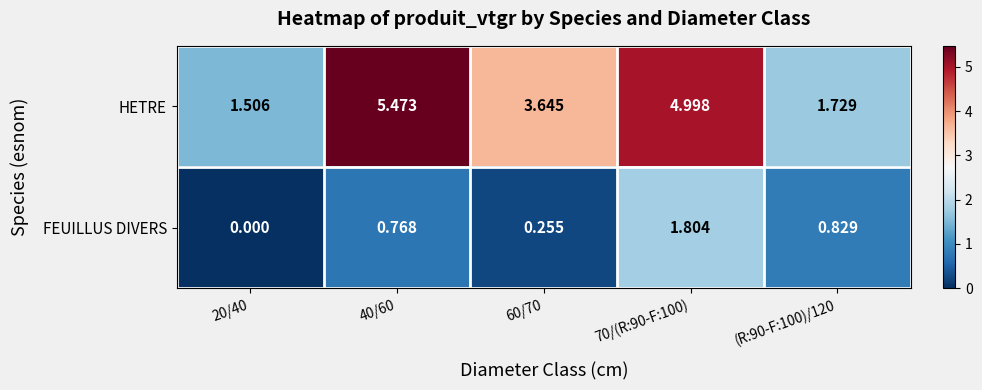

List the series in order of their overall mean, lowest first.

FEUILLUS DIVERS, HETRE